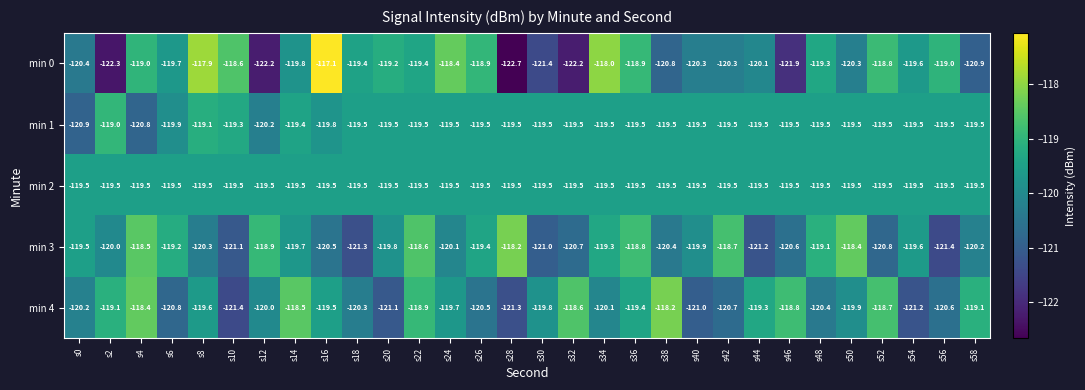

Which label corresponds to the smallest value in the chart?

s28